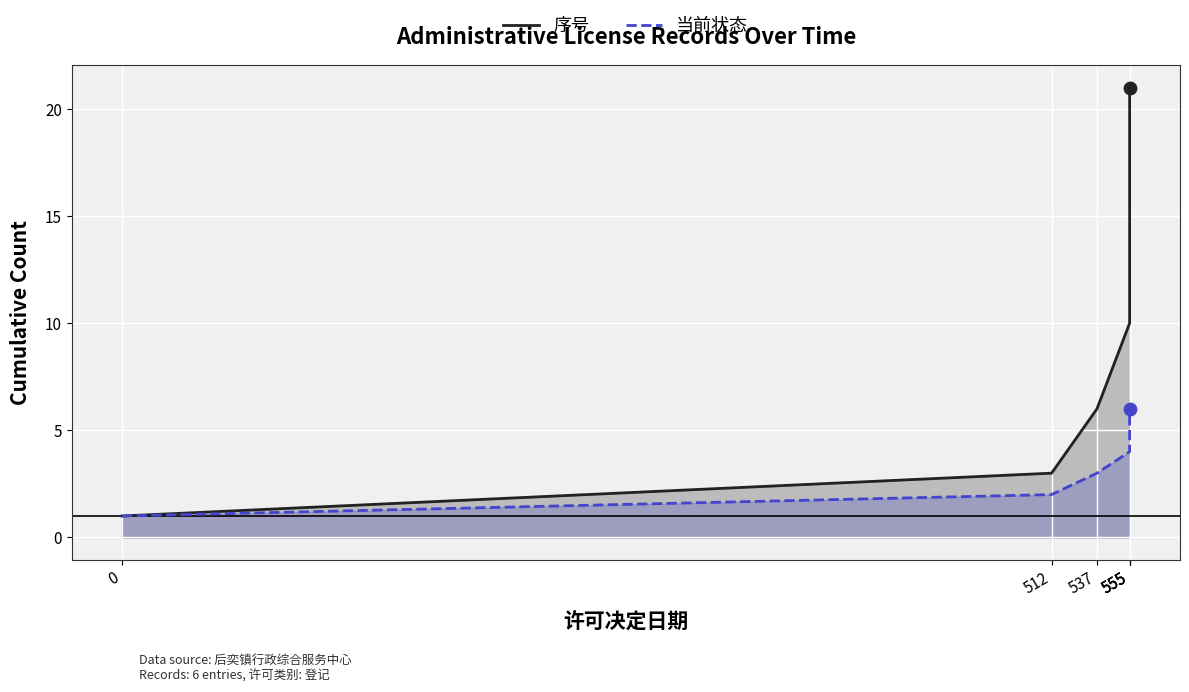

What are all the series names shown in the legend?

序号, 当前状态